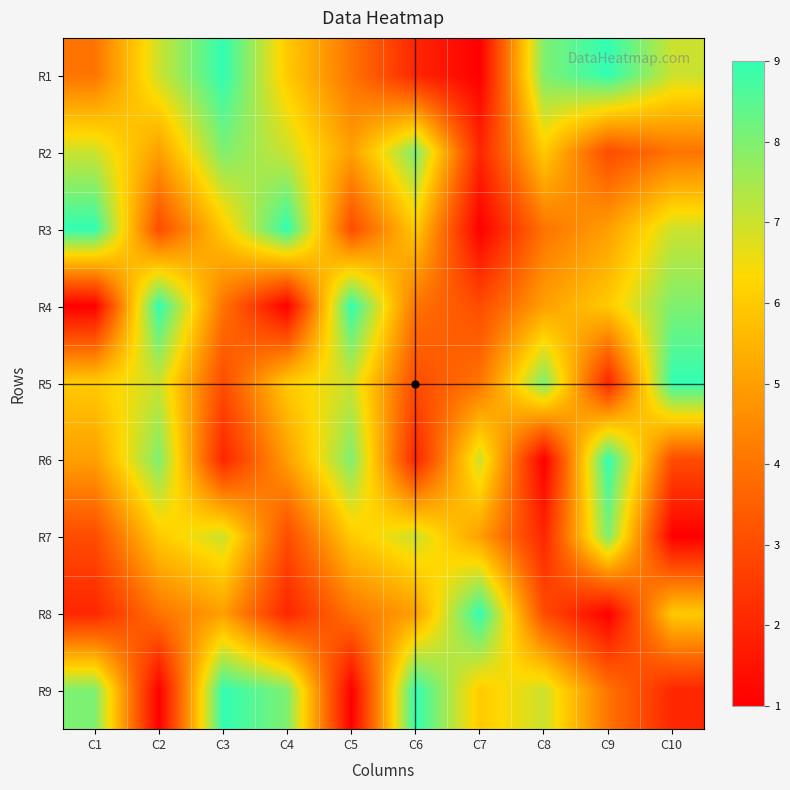

Reading left to right, transcribe all the data shown in this chart.

R1: C1=4	C2=7	C3=9	C4=6	C5=4	C6=2	C7=1	C8=8	C9=9	C10=7
R2: C1=7	C2=5	C3=8	C4=7	C5=5	C6=8	C7=2	C8=6	C9=3	C10=4
R3: C1=9	C2=3	C3=6	C4=9	C5=3	C6=6	C7=1	C8=4	C9=5	C10=7
R4: C1=1	C2=9	C3=4	C4=1	C5=9	C6=4	C7=3	C8=5	C9=6	C10=8
R5: C1=6	C2=7	C3=3	C4=6	C5=7	C6=3	C7=4	C8=8	C9=2	C10=9
R6: C1=5	C2=8	C3=2	C4=5	C5=8	C6=2	C7=7	C8=1	C9=9	C10=3
R7: C1=3	C2=6	C3=7	C4=3	C5=6	C6=7	C7=5	C8=2	C9=8	C10=1
R8: C1=2	C2=4	C3=5	C4=2	C5=4	C6=5	C7=9	C8=3	C9=1	C10=6
R9: C1=8	C2=1	C3=9	C4=8	C5=1	C6=9	C7=6	C8=7	C9=4	C10=2